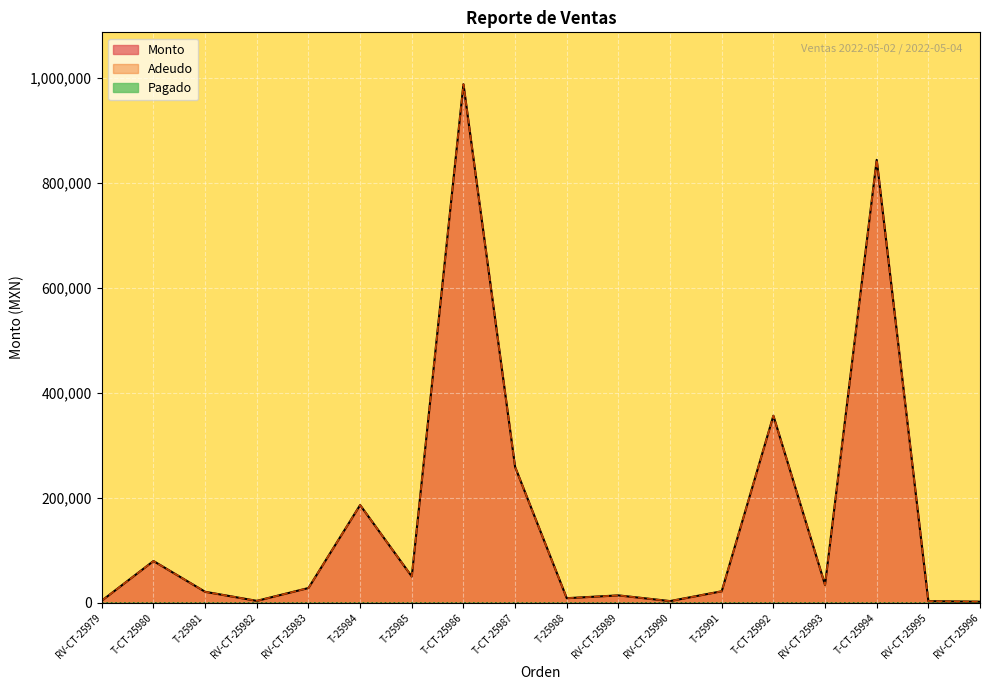

Is the value of Adeudo at T-25981 greater than the value of Monto at T-CT-25992?

No